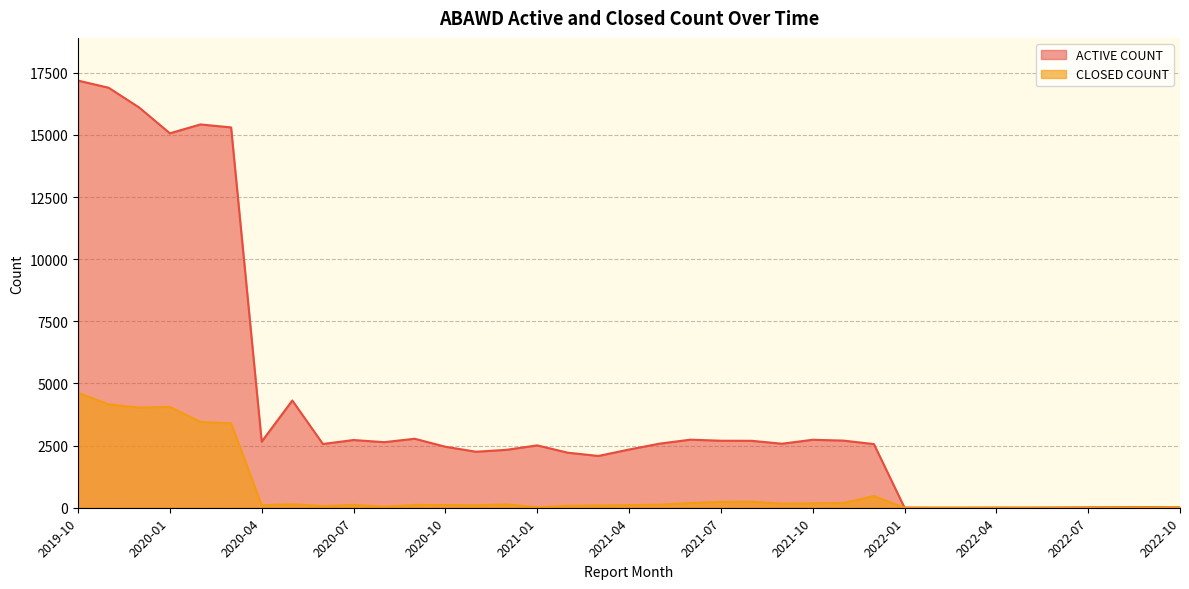

Reading left to right, what are all the values shown in this chart?

ACTIVE COUNT: 17183	16896	16098	15063	15420	15300	2661	4314	2565	2724	2638	2775	2455	2253	2330	2509	2214	2083	2342	2579	2738	2696	2693	2576	2734	2701	2561	5	0	1	5	3	9	15	21	23	14
CLOSED COUNT: 4618	4159	4026	4055	3451	3394	101	139	65	114	42	113	107	99	132	20	79	91	104	124	188	236	243	164	176	189	469	0	0	0	0	1	0	1	8	5	5